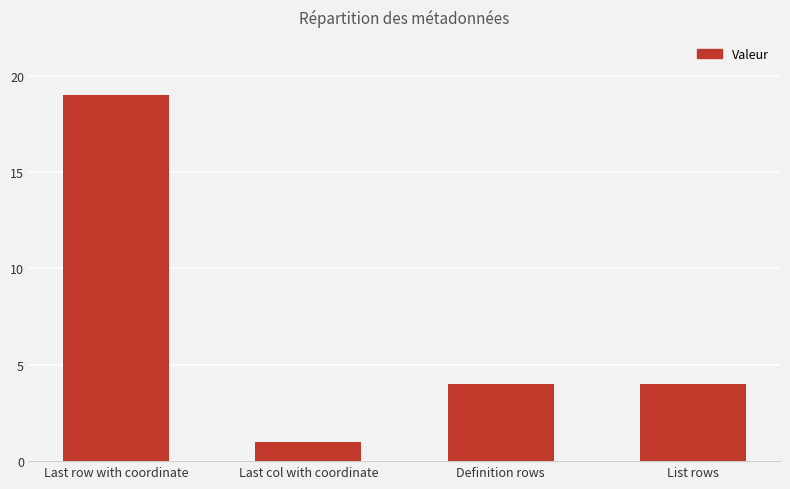

What is the label of the 3rd bar from the left?

Definition rows